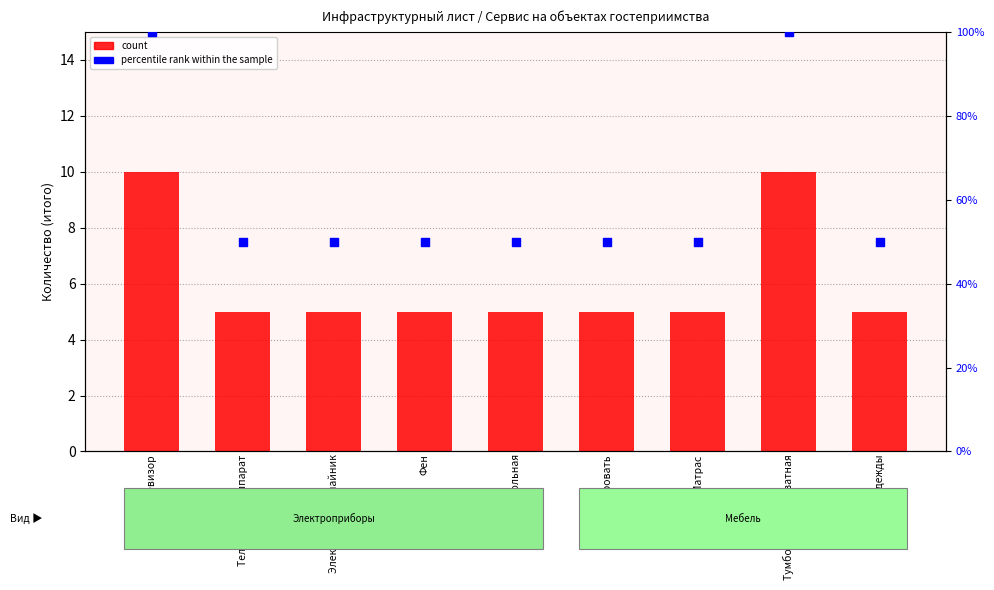

What is the total value across all series at Шкаф для одежды?

55